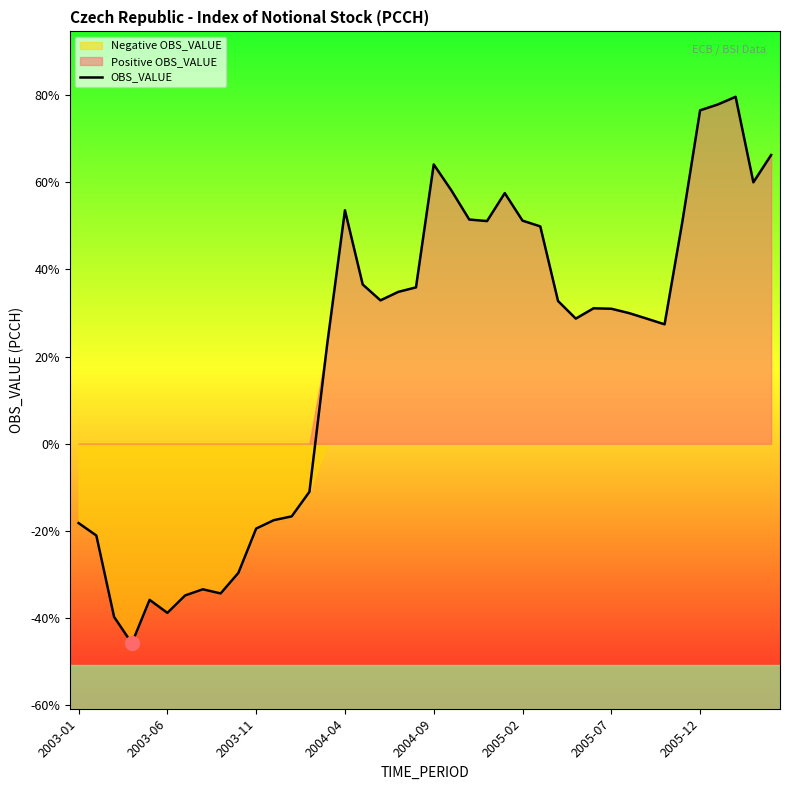

What is the minimum value for OBS_VALUE?

-45.7